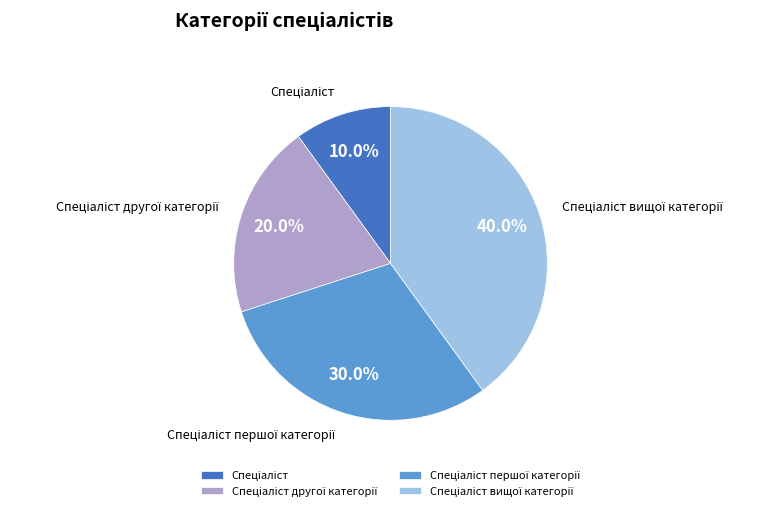

Is there any slice that represents more than half of the pie?

No